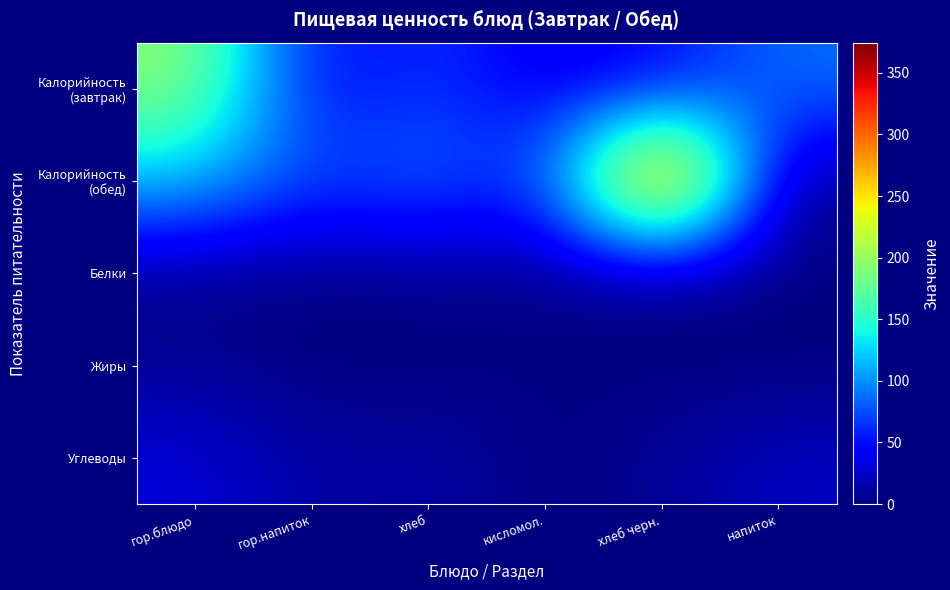

Rank the series at хлеб черн. from highest to lowest value.

Калорийность (обед), Калорийность (завтрак), Углеводы, Белки, Жиры